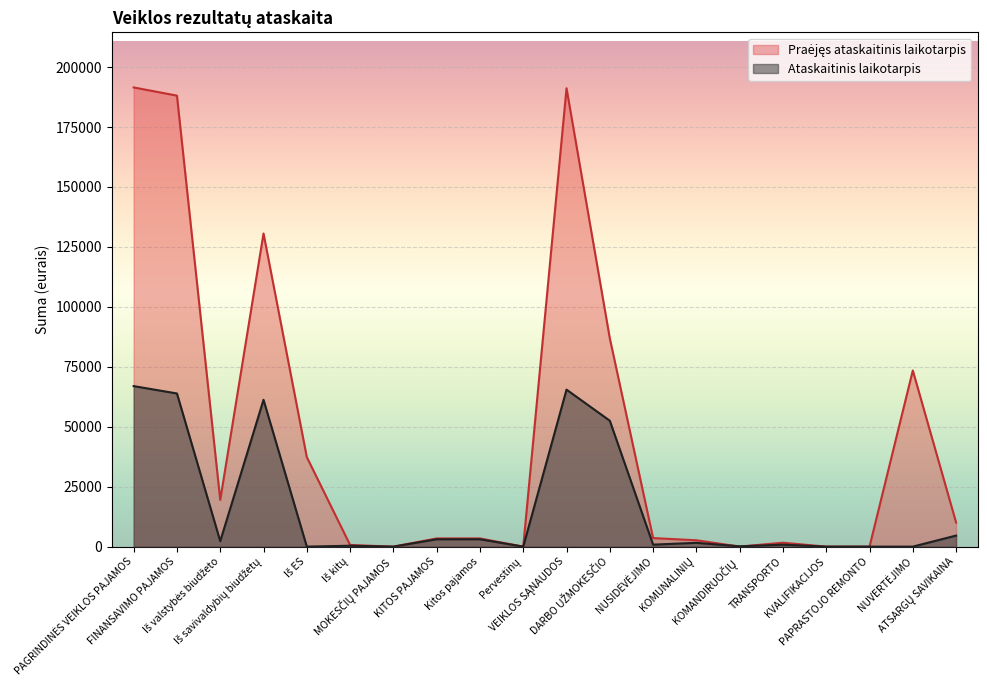

Reading left to right, list all the values displayed in this chart.

Ataskaitinis laikotarpis: 66947	63879	2272	61230	0	377	0	3068	3068	0	65481	52512	831	1580	120	825	0	0	0	4607
Praėjęs ataskaitinis laikotarpis: 191518	188100	19478	130598	37339	685	0	3418	3418	0	191171	86881	3561	2656	22	1630	0	0	73465	10059